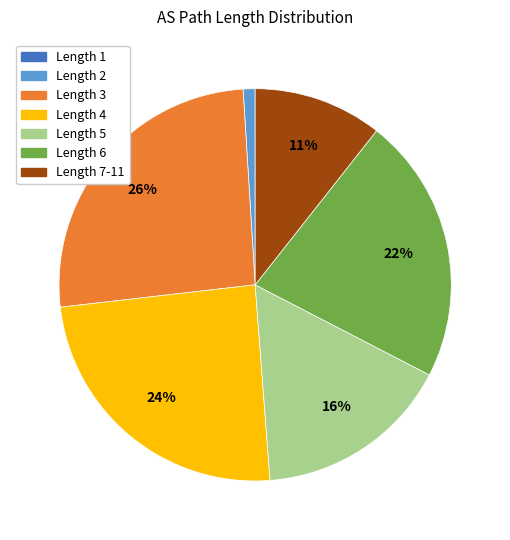

Which category has the biggest portion of the pie?

Length 3